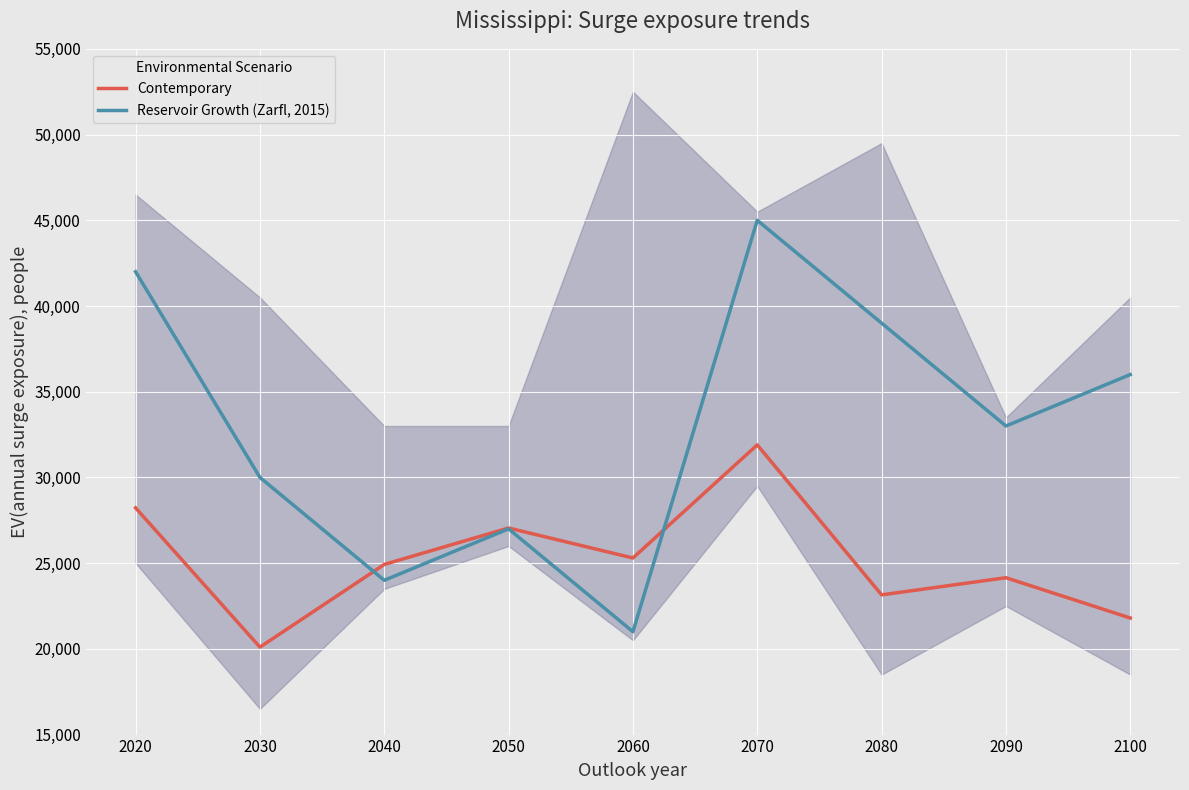

What is the value of the Contemporary point at the 1st from the left?

28225